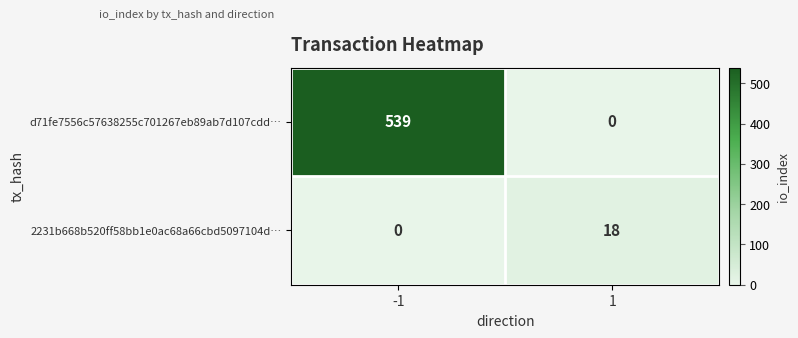

What is the sum of the d71fe7556c57638255c701267eb89ab7d107cdd… values at -1 and 1?

539